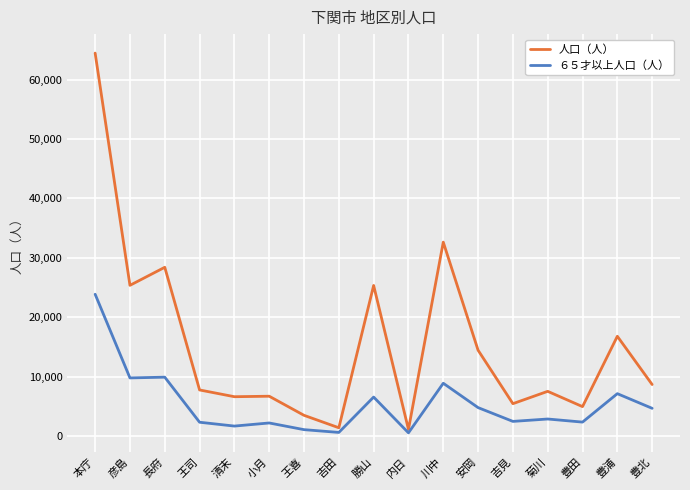

Read the 人口（人） value at 王司.

7754